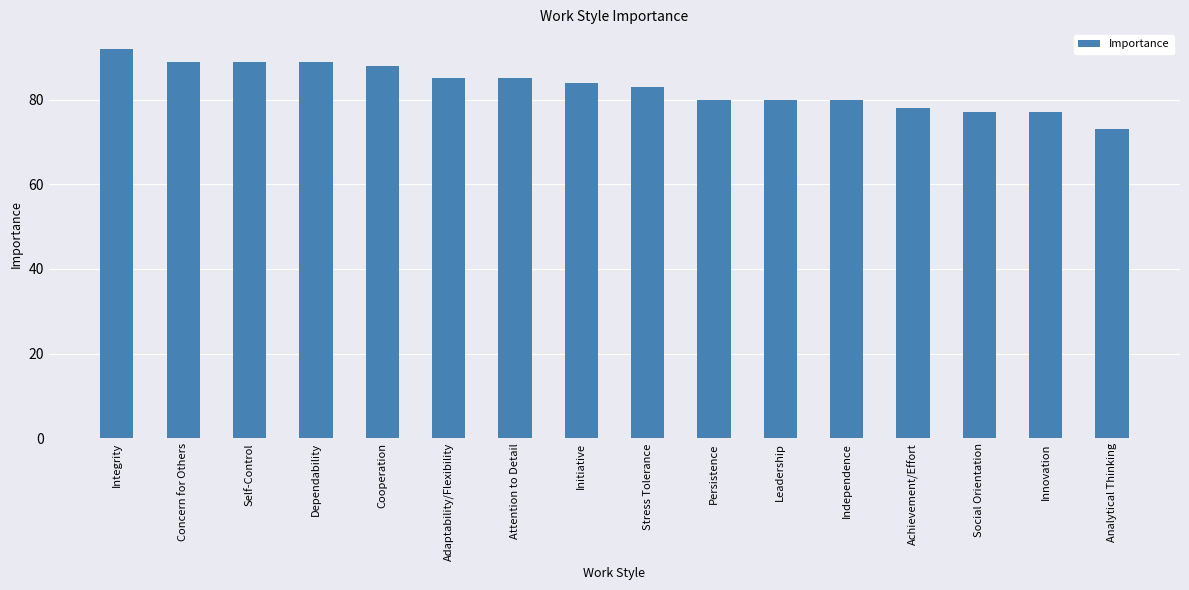

What is the sum of the values at Social Orientation and Concern for Others?

166